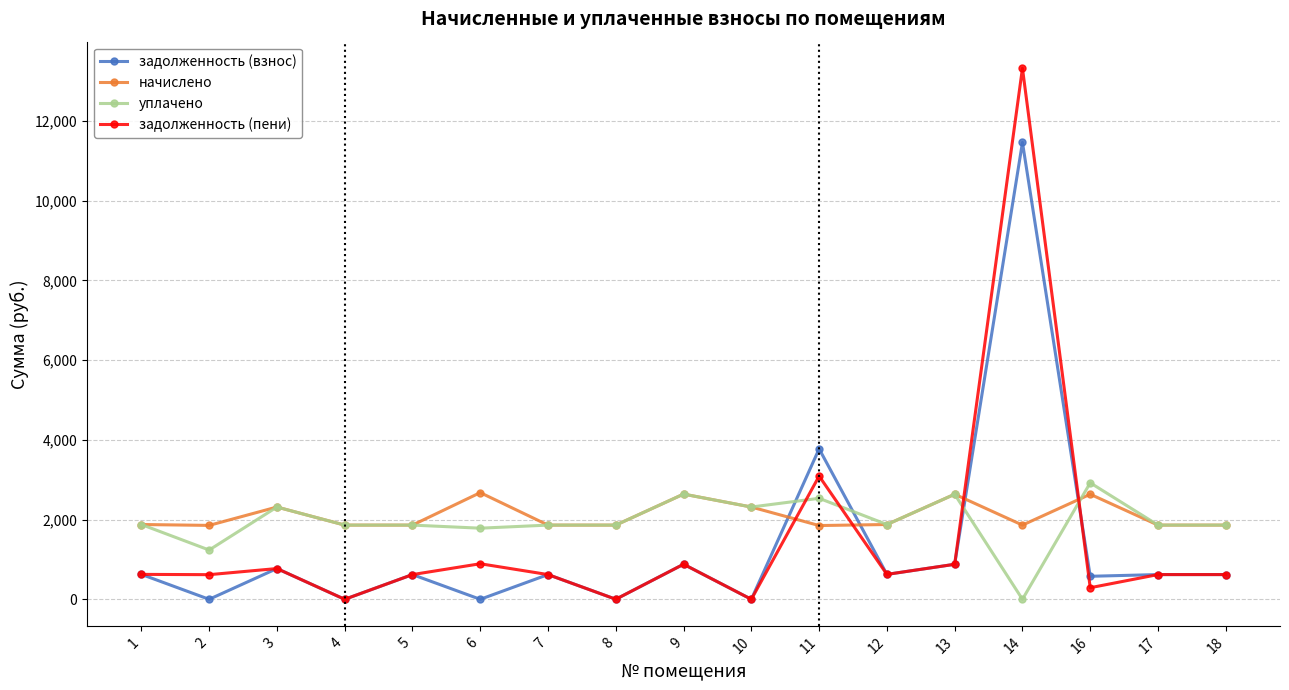

In начислено, how many points are higher than both neighbors (excluding endpoints)?

5